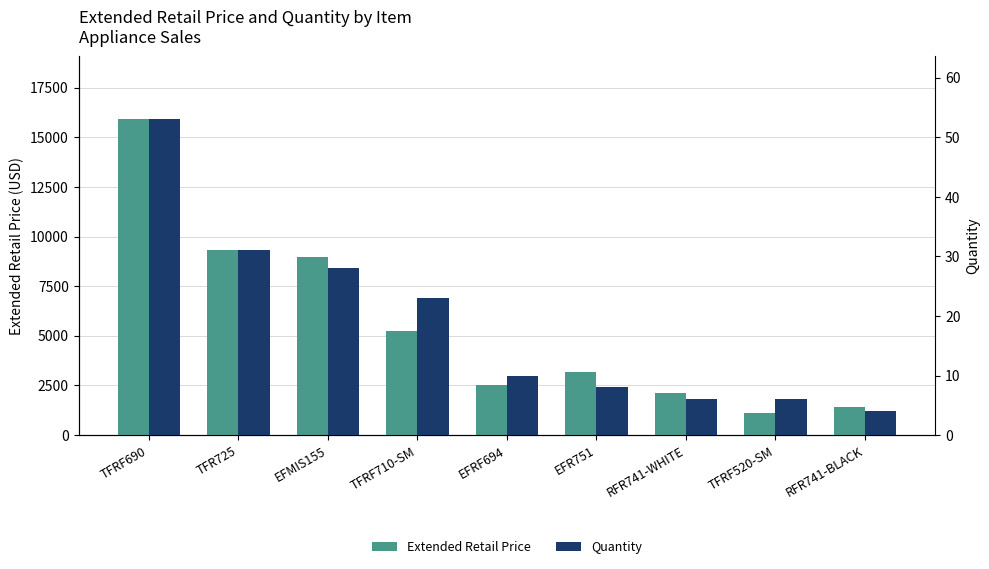

The Quantity series shows 4.0 at RFR741-BLACK. True or false?

True